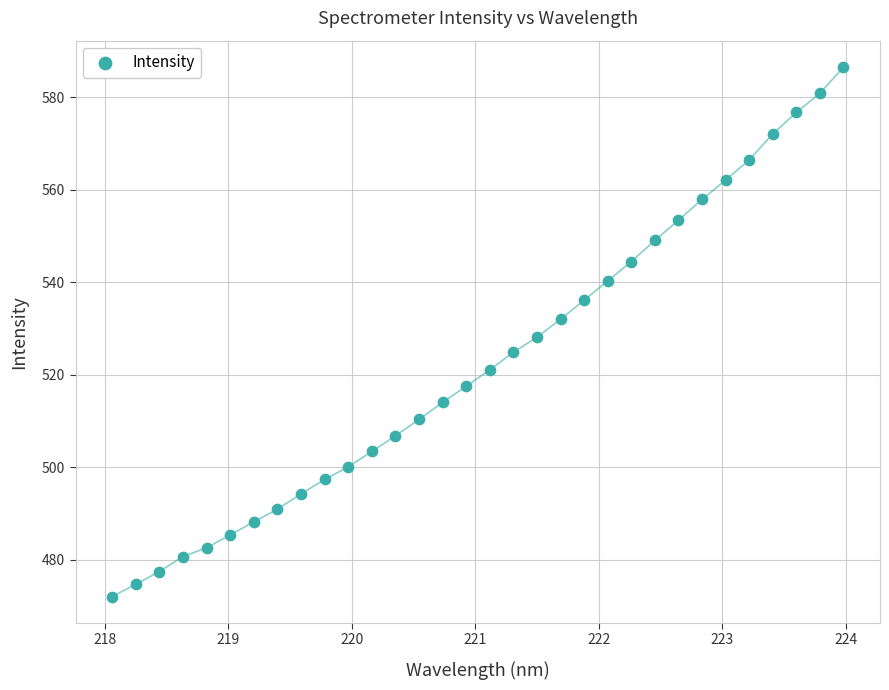

What is the range of Y values (max minus min)?

114.5